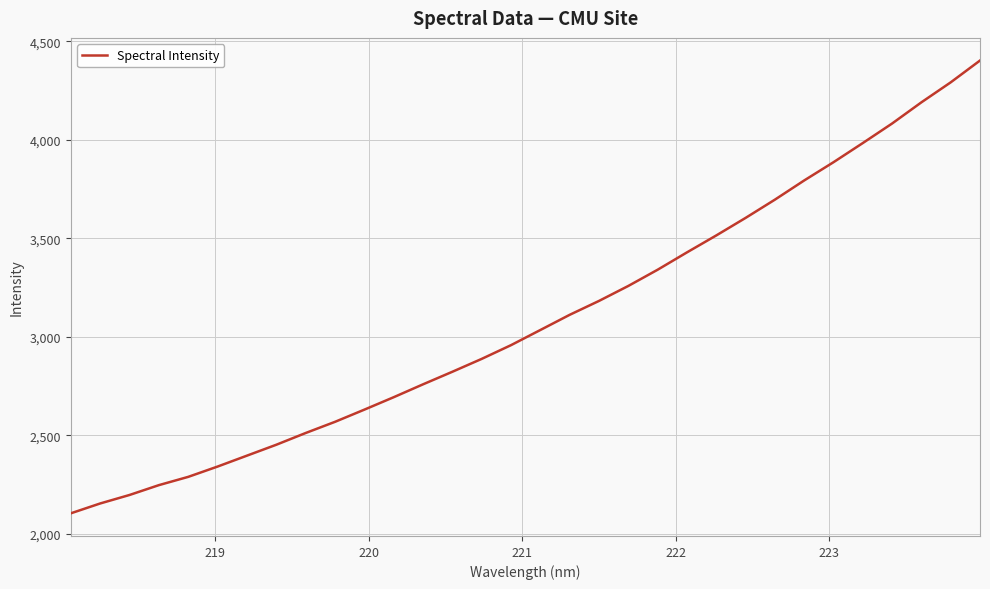

What is the difference between the maximum and minimum values?

2299.7